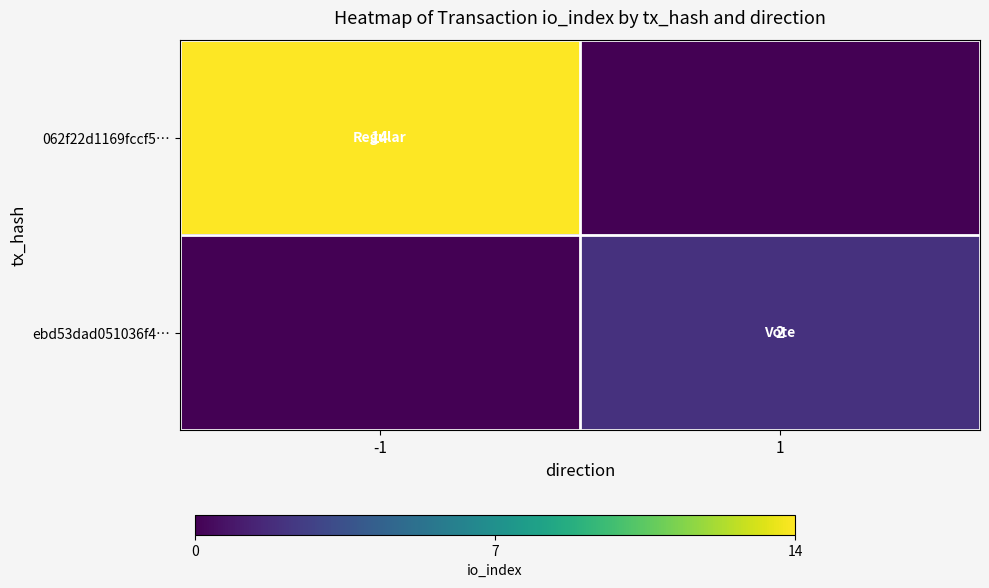

Is the value of 062f22d1169fccf5… at -1 greater than the value of ebd53dad051036f4… at 1?

Yes